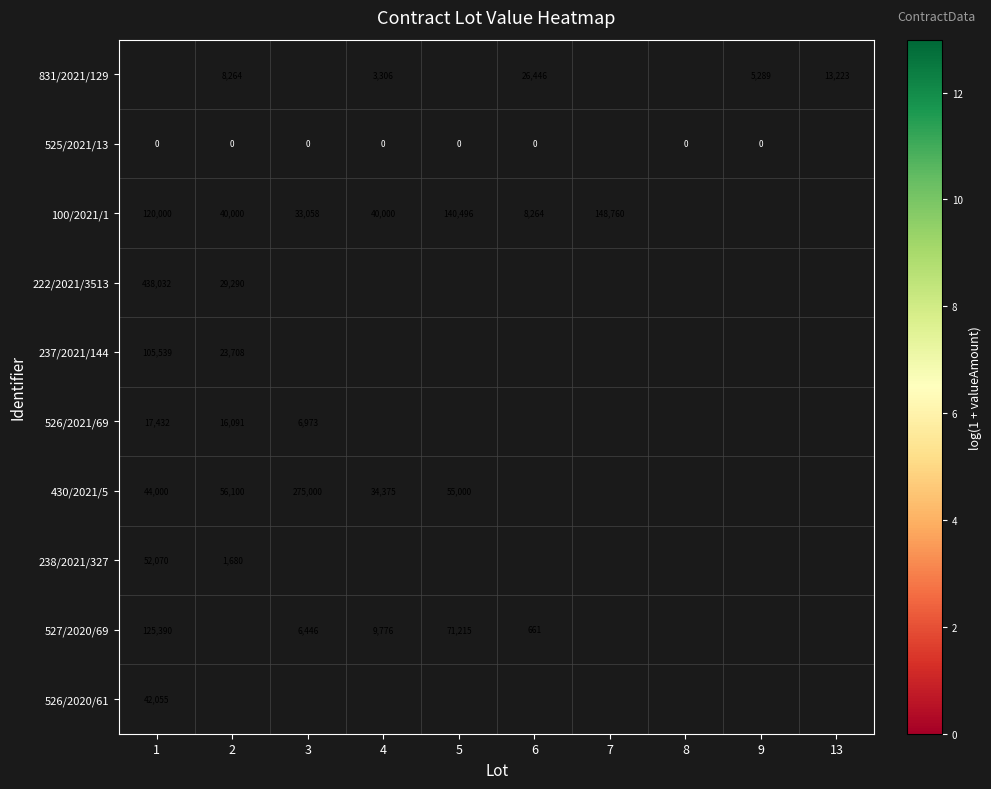

Which has a higher value, 6 or 2?

6